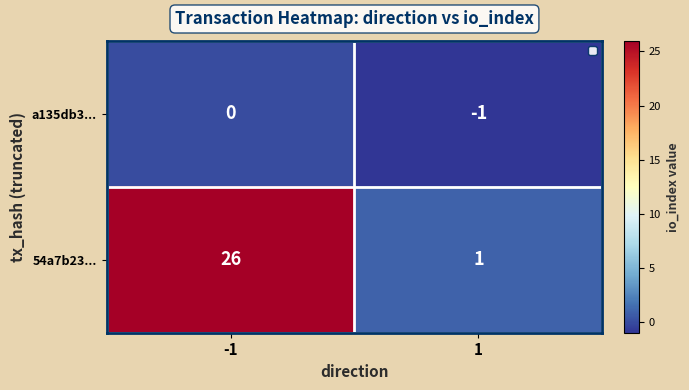

At which category is the sum across all series the highest?

-1